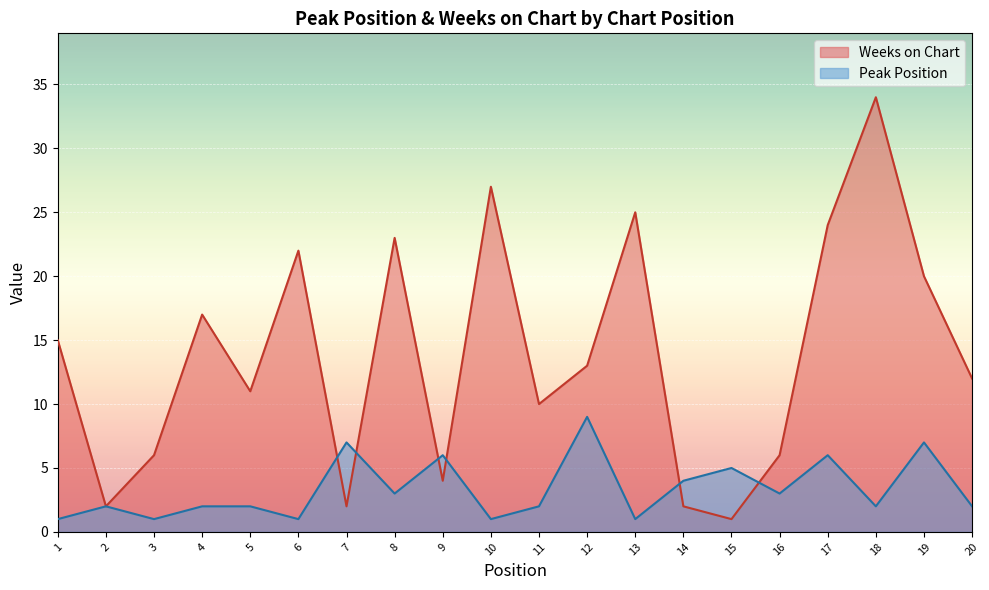

Reading left to right, what are all the values shown in this chart?

Peak Position: 1=1	2=2	3=1	4=2	5=2	6=1	7=7	8=3	9=6	10=1	11=2	12=9	13=1	14=4	15=5	16=3	17=6	18=2	19=7	20=2
Weeks on Chart: 1=15	2=2	3=6	4=17	5=11	6=22	7=2	8=23	9=4	10=27	11=10	12=13	13=25	14=2	15=1	16=6	17=24	18=34	19=20	20=12